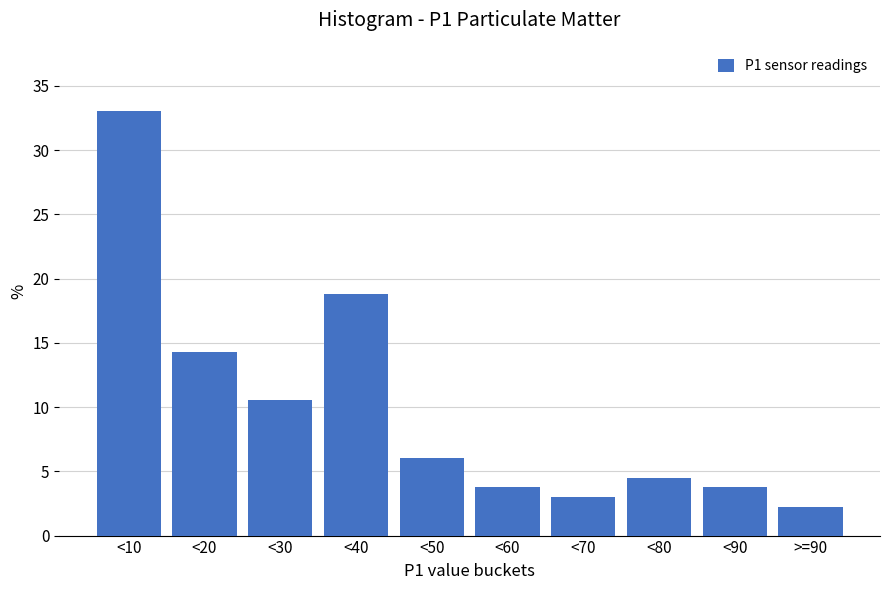

Reading right to left, list all the values displayed in this chart.

2.3	3.8	4.5	3.0	3.8	6.0	18.8	10.5	14.3	33.1